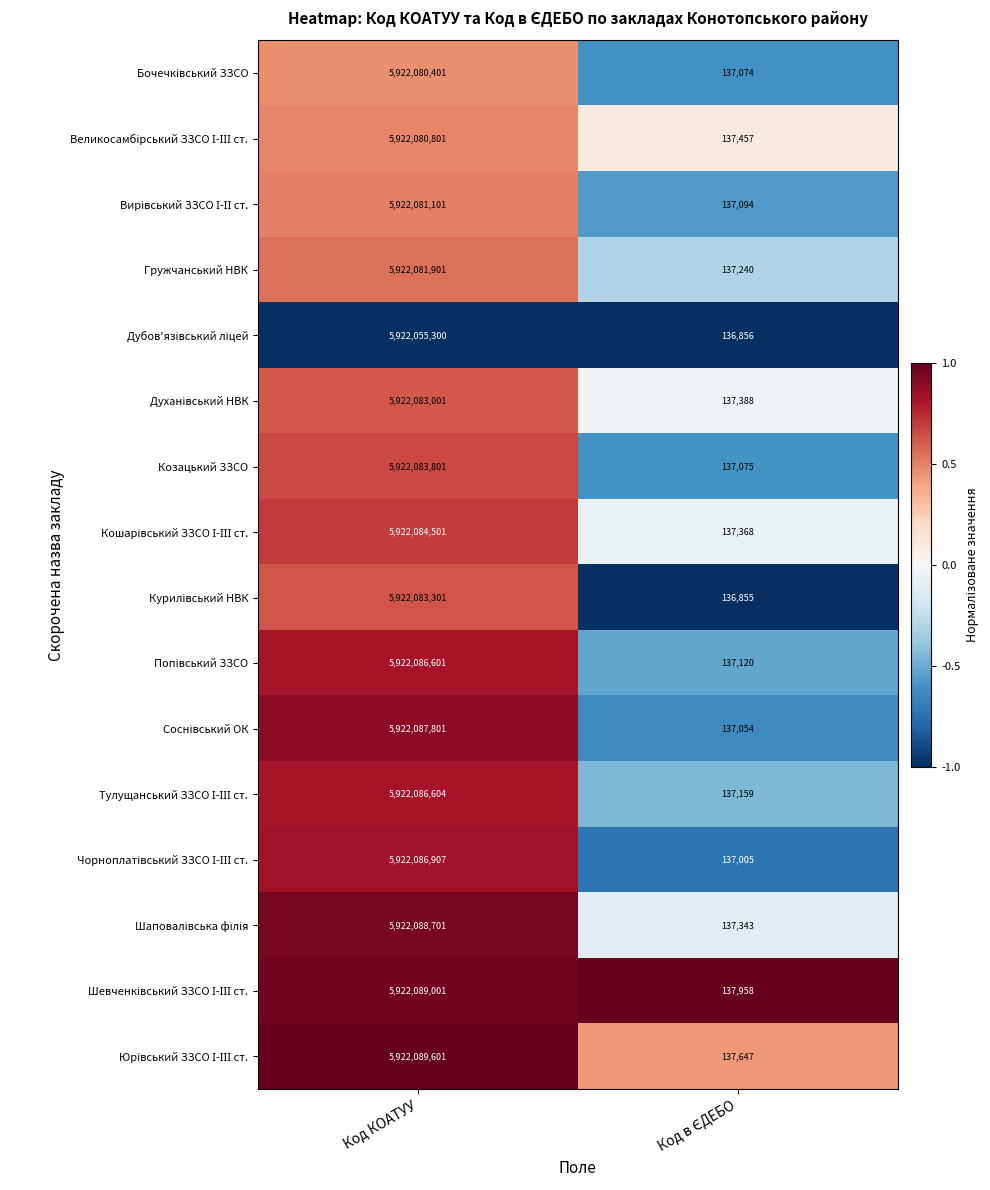

How many series are shown in this chart?

16